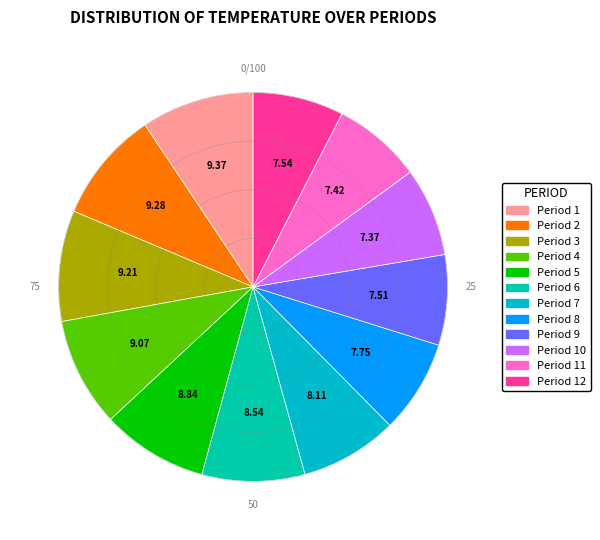

Count the number of slices in the pie.

12